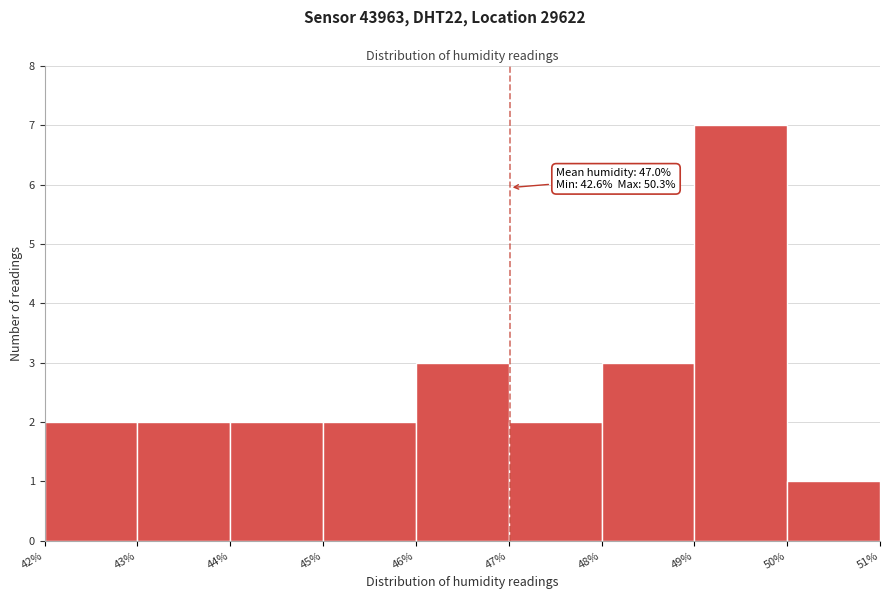

Which range on the x-axis has the tallest bar?

49% to 50%